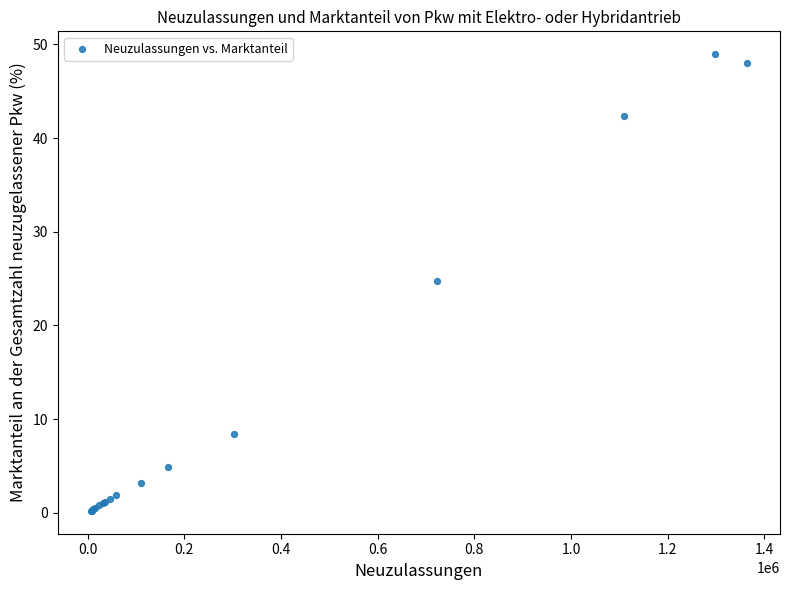

What Y value in the scatter plot is closest to 24?

24.7